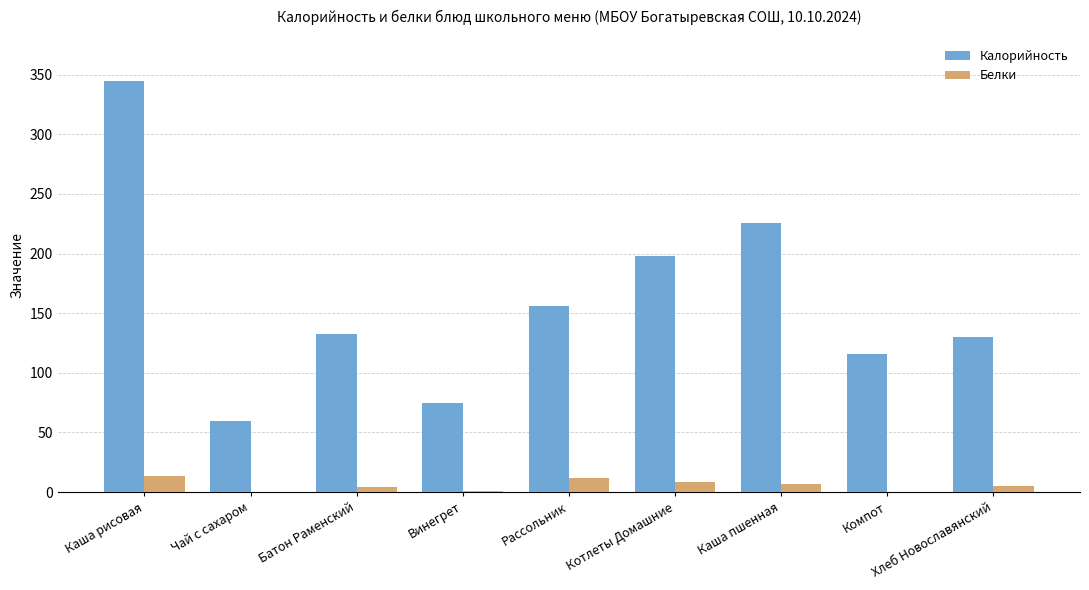

At which category is the sum across all series the highest?

Каша рисовая